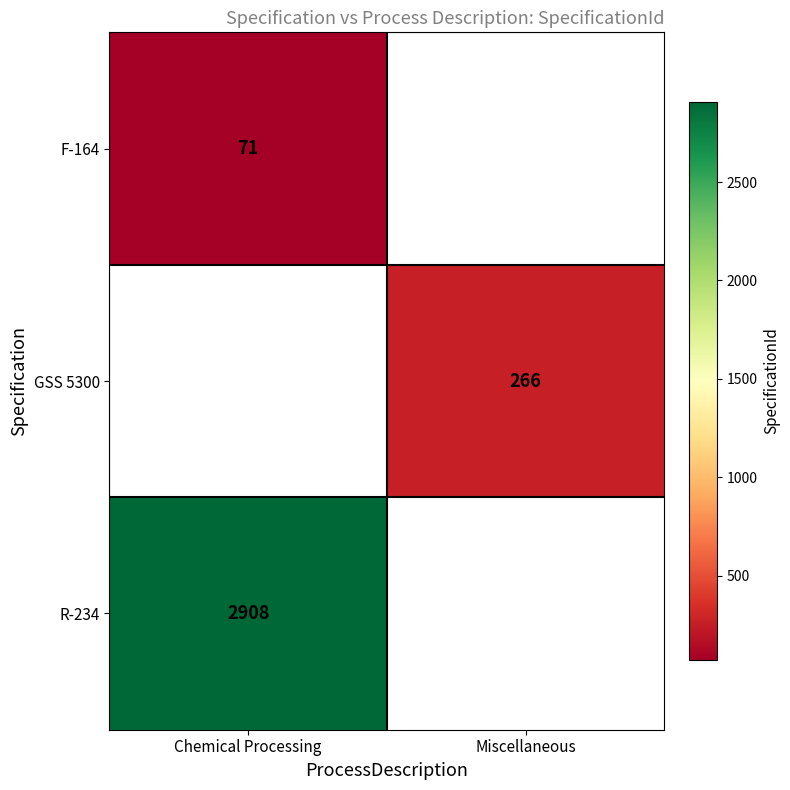

At how many categories does at least one series exceed 129?

2